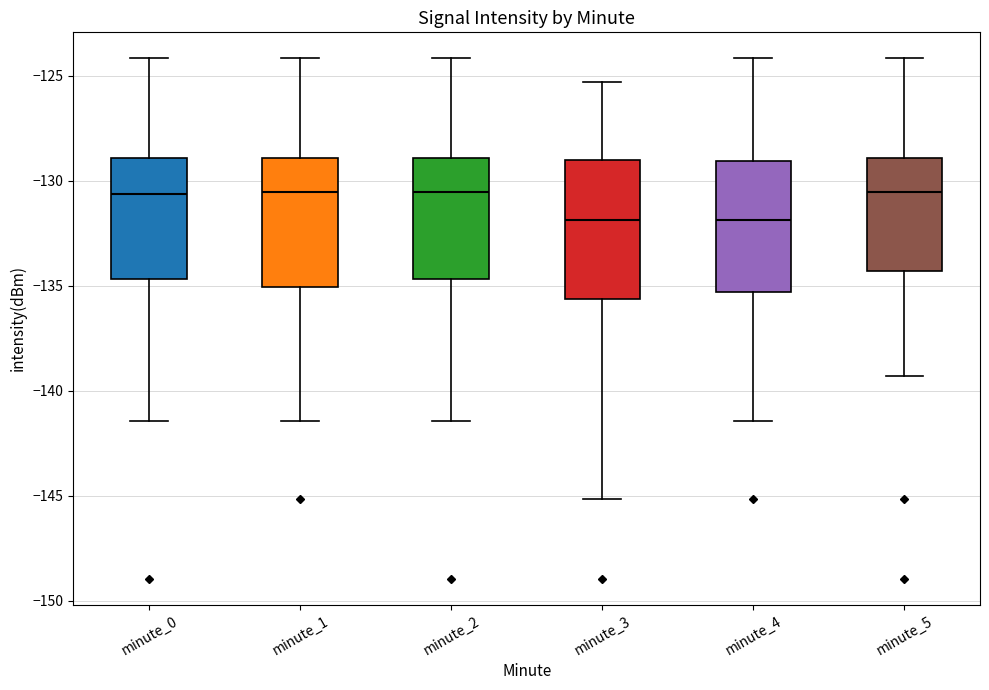

Where is the lower edge of the box for minute_3 on the y-axis? The values are not printed on the chart, so give them approximately, as read against the axis.

-135.5